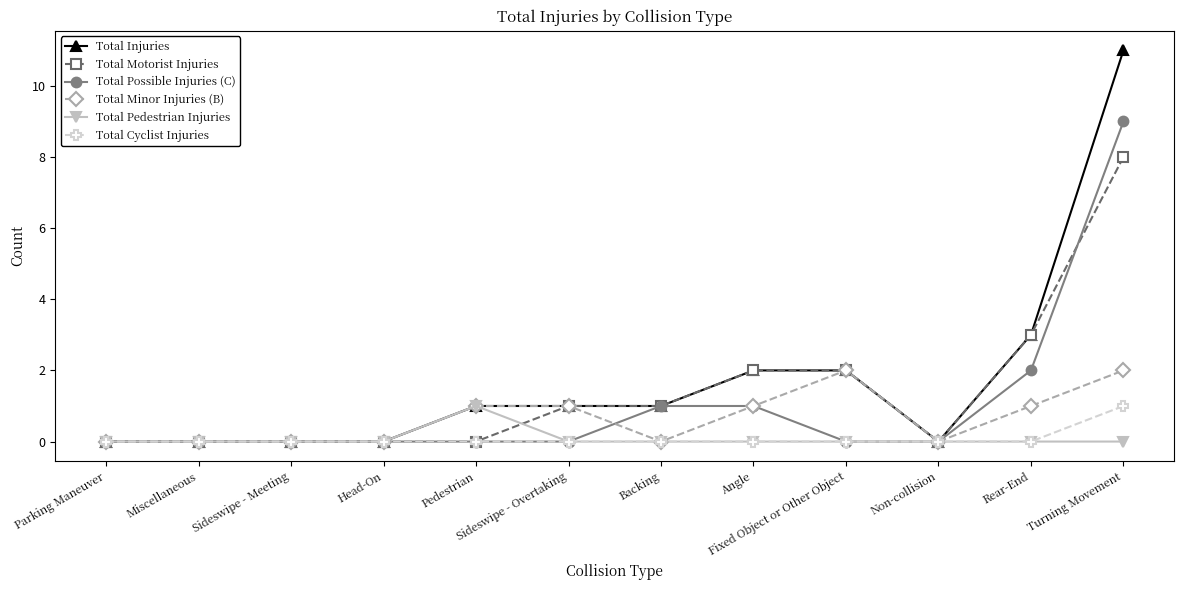

What is the label of the 9th point from the left?

Fixed Object or Other Object